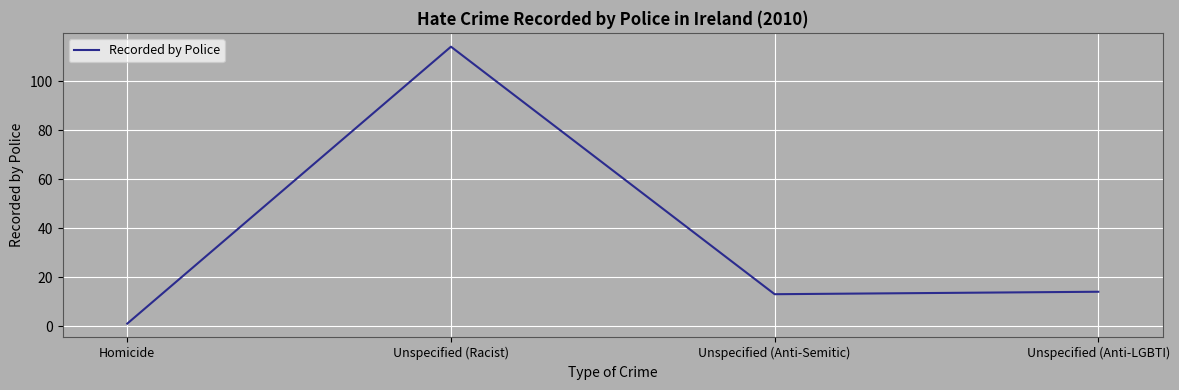

List the labels in order of value, smallest first.

Homicide, Unspecified (Anti-Semitic), Unspecified (Anti-LGBTI), Unspecified (Racist)